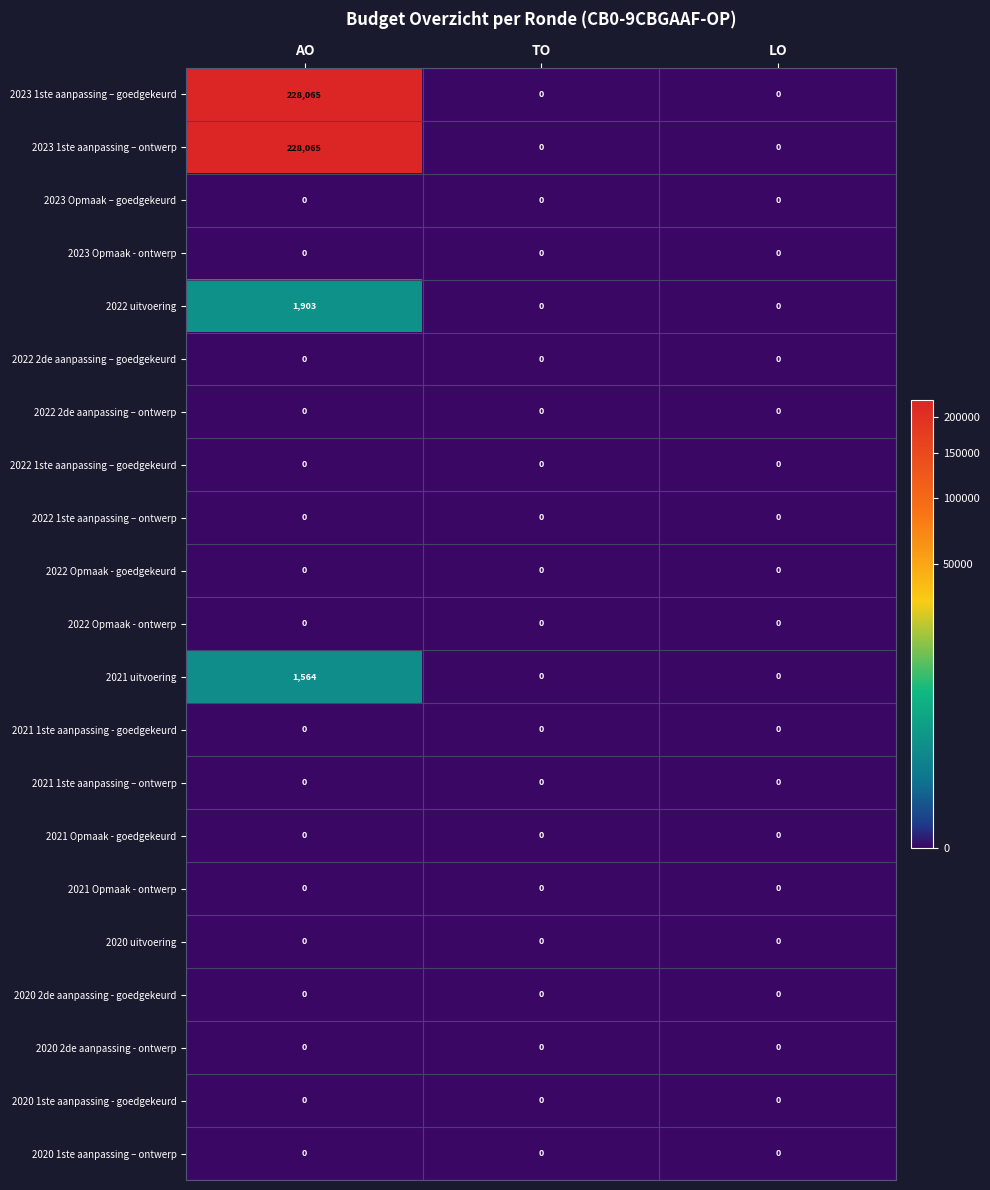

Which label corresponds to the largest value in the chart?

AO